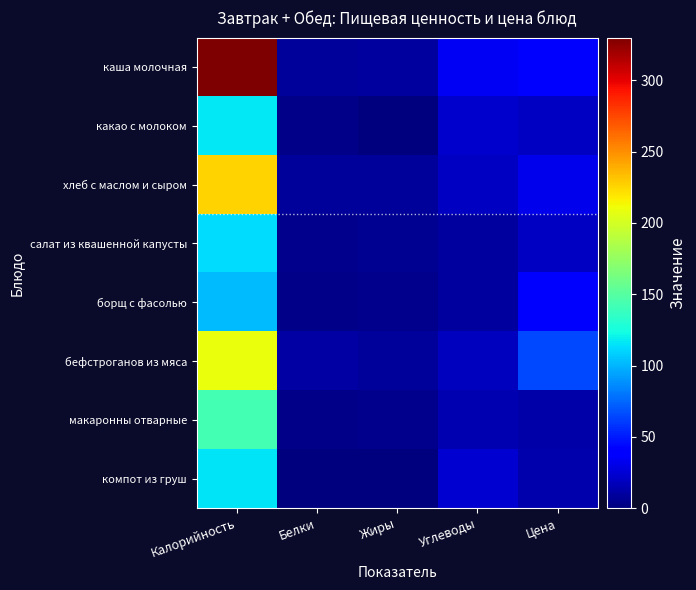

How many categories are shown in the chart?

5